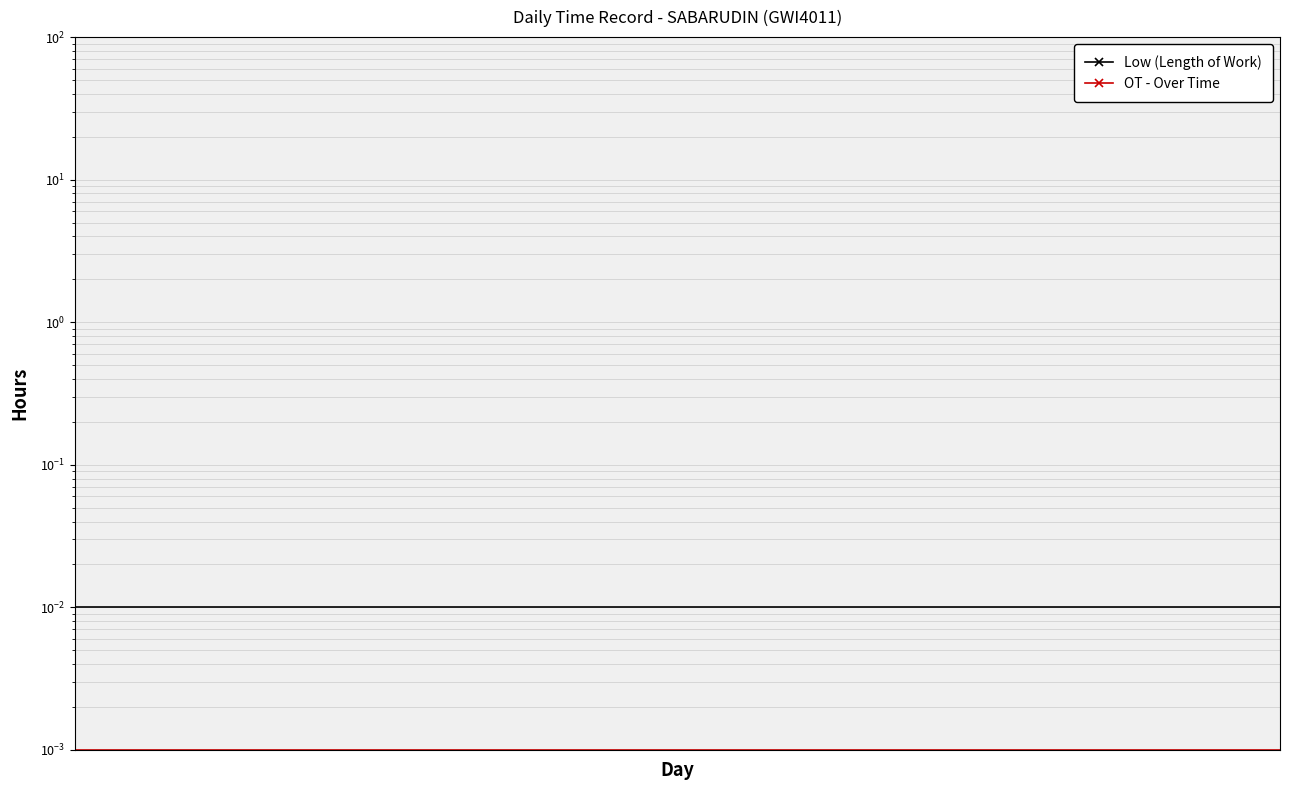

Which series has the widest spread of values?

Low (Length of Work)